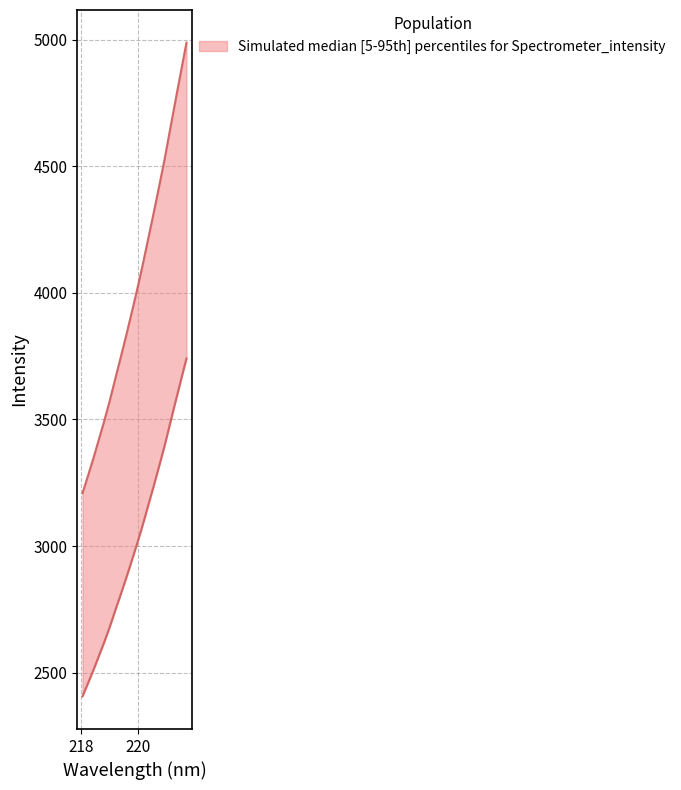

Which has a higher value, 220.1623 or 218.2508?

220.1623